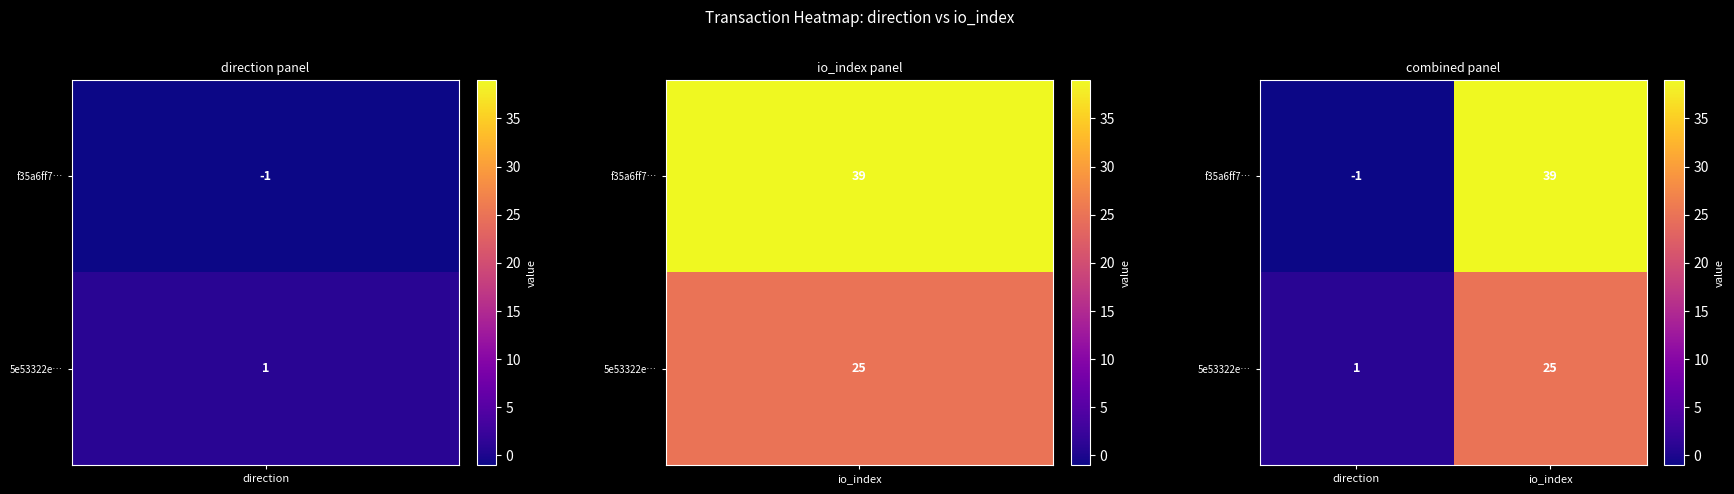

What is the sum of all f35a6ff7… values?

38